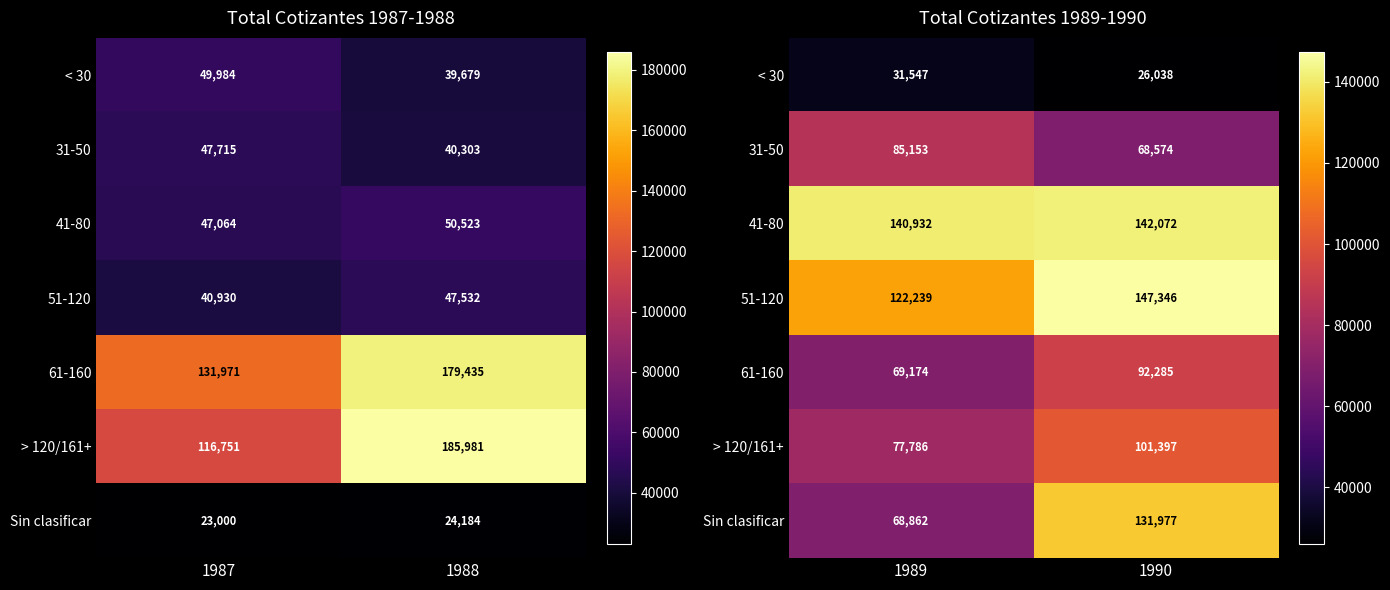

Which category has the highest value across all series?

1990